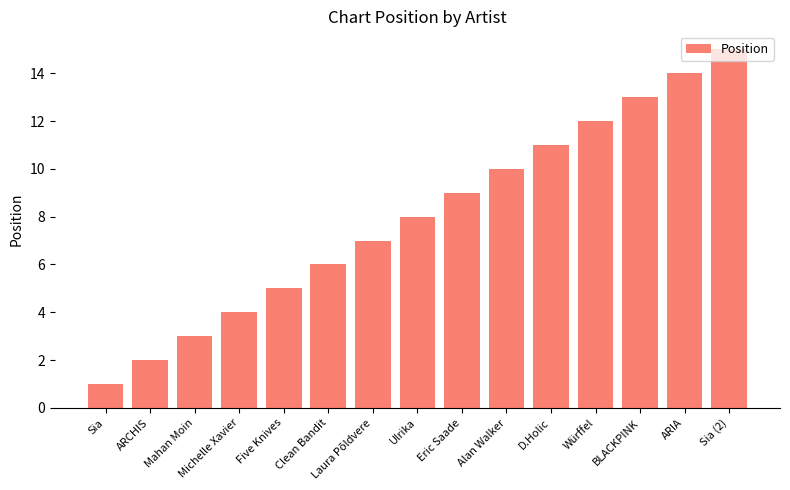

What is the value of the 7th bar from the left?

7